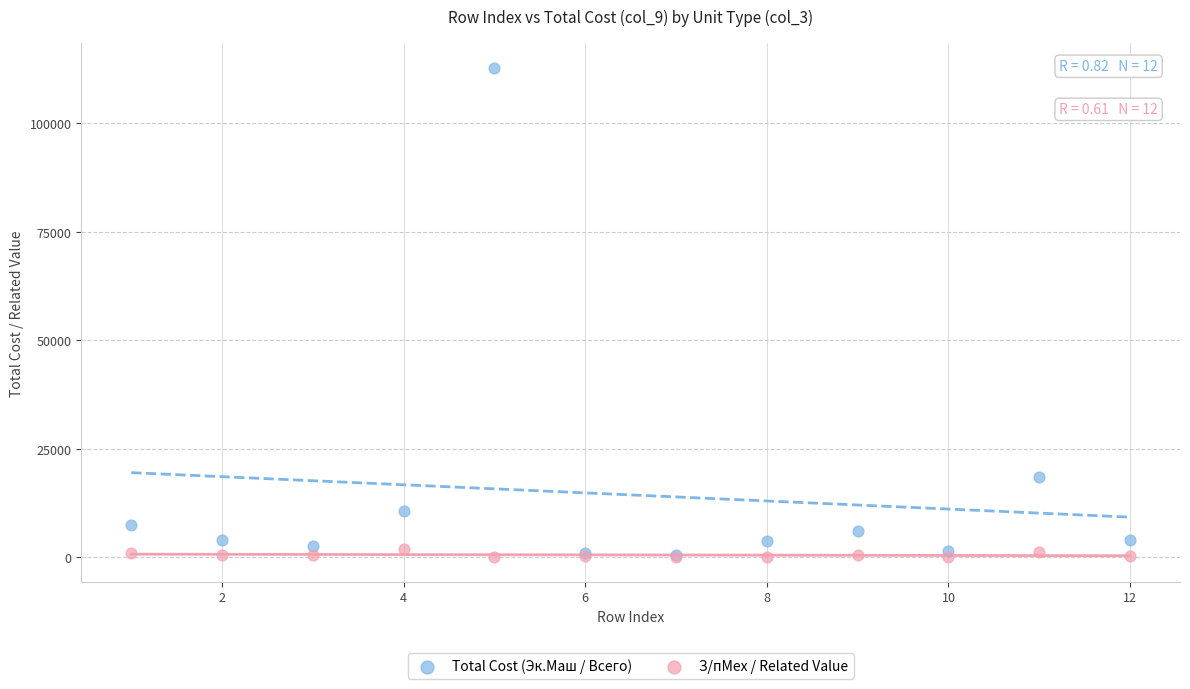

Across all series, what Y value is closest to 56440?

18398